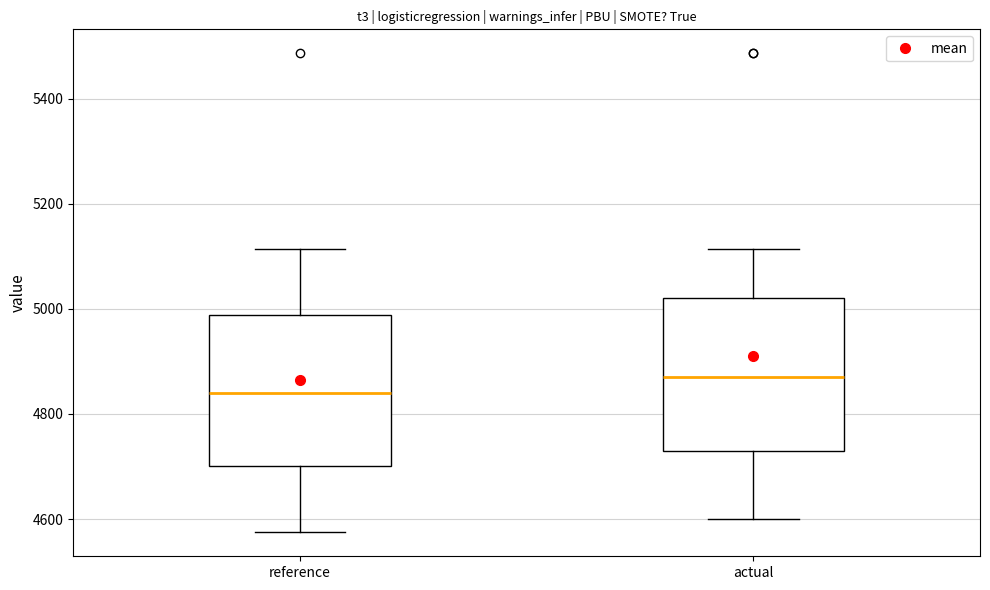

Reading left to right, transcribe this box plot: for each box, give where its median line is, the range the box spans, and where its two whiskers end, as read against the y-axis. The values are not printed on the chart, so give them approximately, as read against the axis.

reference: median 4840, box 4700 to 4980, whiskers 4580 to 5120
actual: median 4860, box 4720 to 5020, whiskers 4600 to 5120